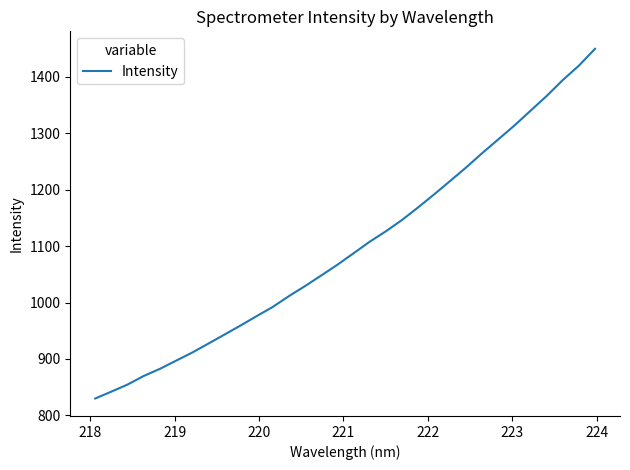

How many lines are shown in the chart?

1